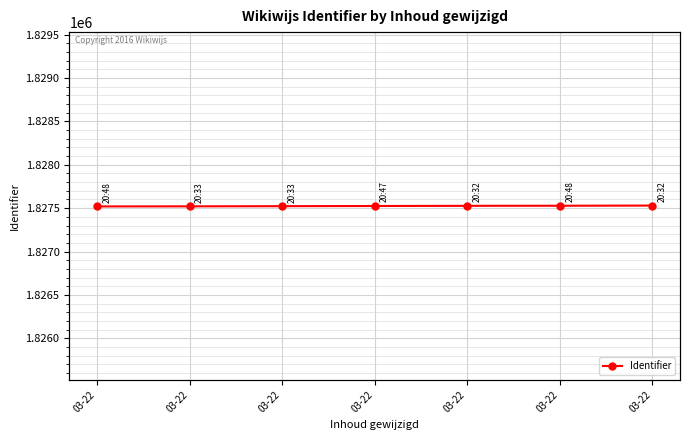

Where does the data first go above 1827525?

03-22